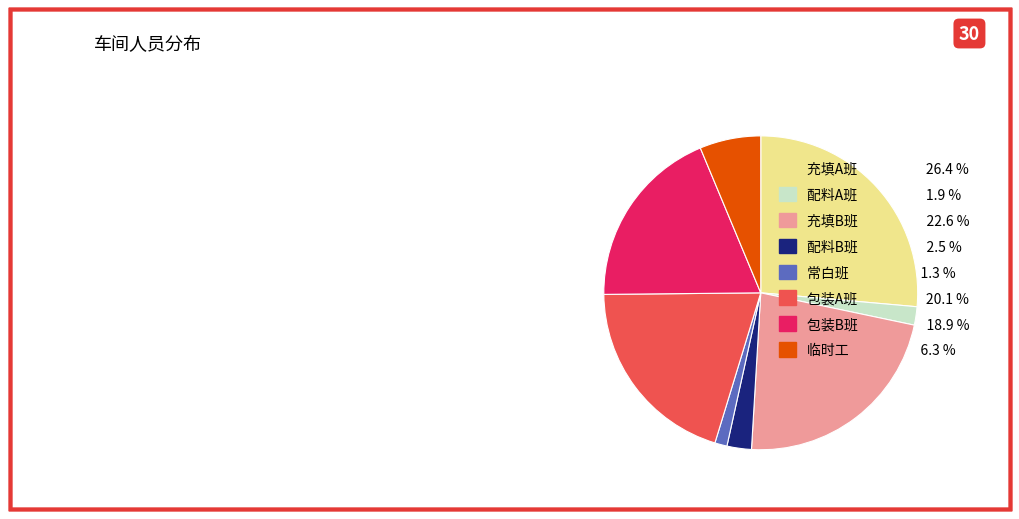

Which slice is the largest?

充填A班